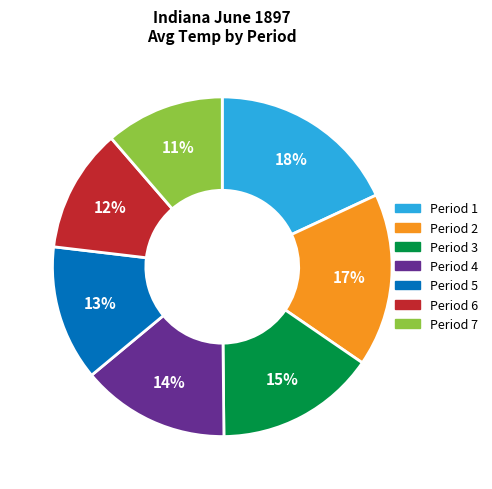

Is there a majority slice in this chart?

No